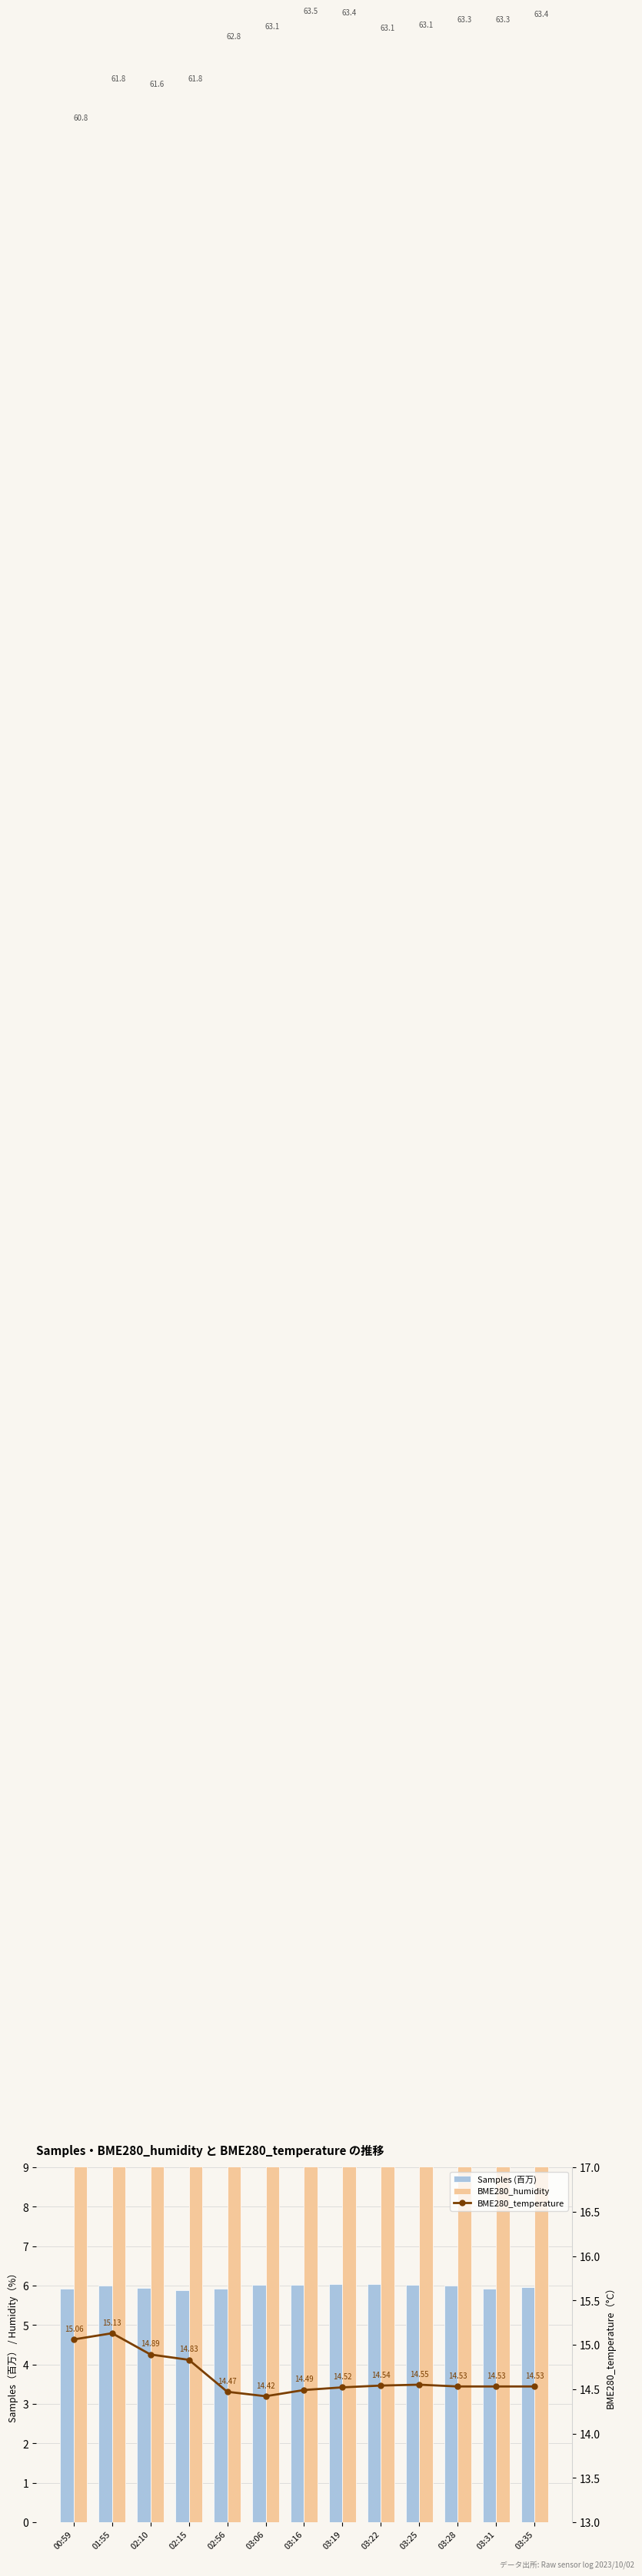

Between 01:55 and 03:28, which series saw the biggest shift?

BME280_humidity